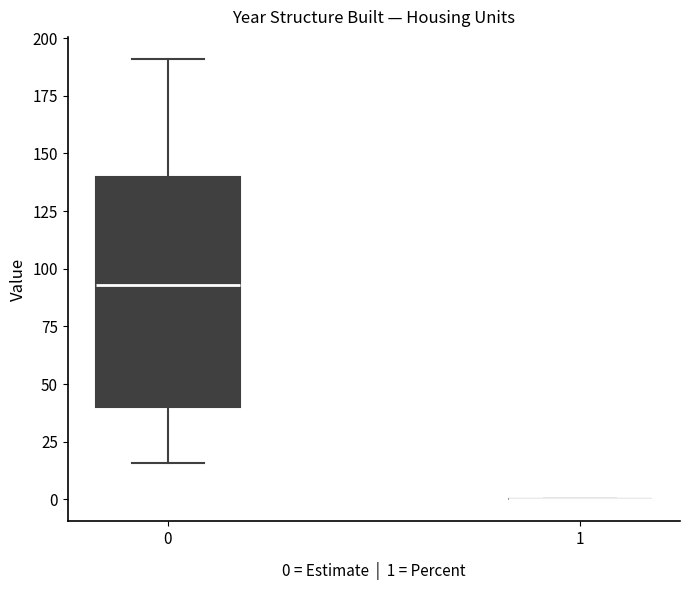

Reading left to right, transcribe this box plot: for each box, give where its median line is, the range the box spans, and where its two whiskers end, as read against the y-axis. The values are not printed on the chart, so give them approximately, as read against the axis.

0: median 95, box 40 to 140, whiskers 15 to 190
1: box collapsed to a line at 0, whiskers 0 to 0